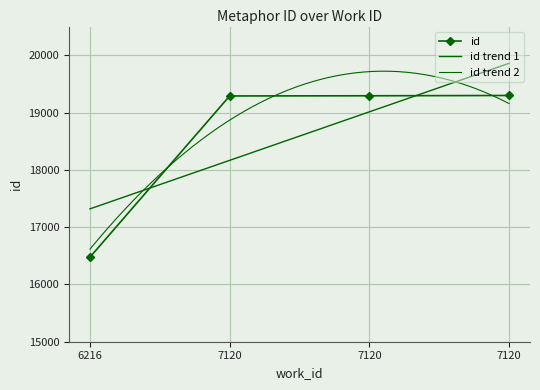

How many lines are shown in the chart?

1